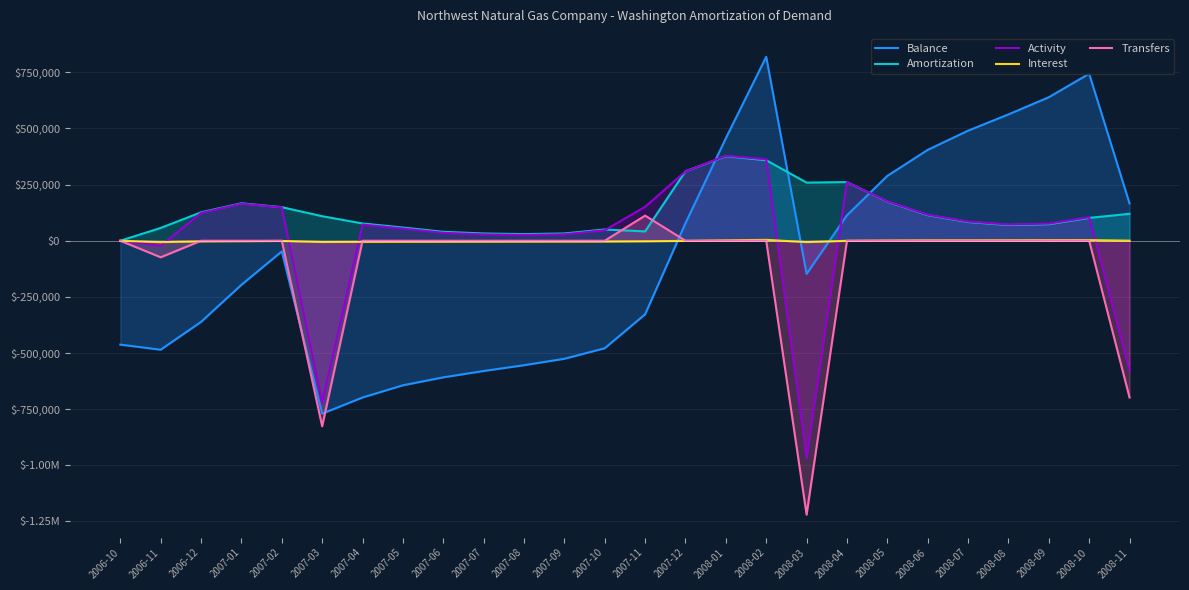

What is the difference between the highest and lowest values at 2007-10?

529014.5